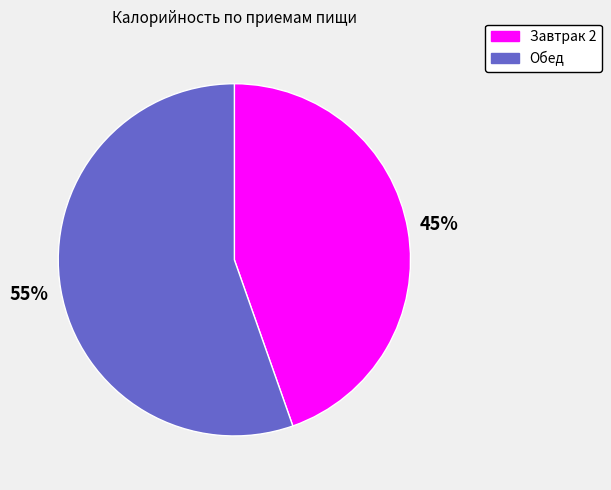

Is the sum of Обед and Завтрак 2 greater than half?

Yes